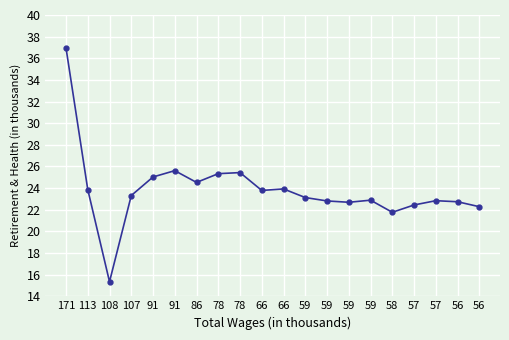

Is this an area chart (filled region under the line)?

No